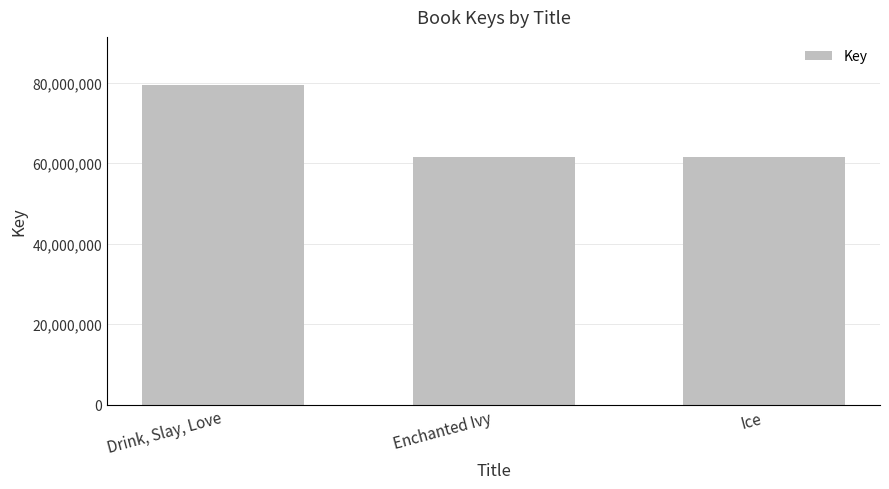

What is the greatest value displayed?

79459538